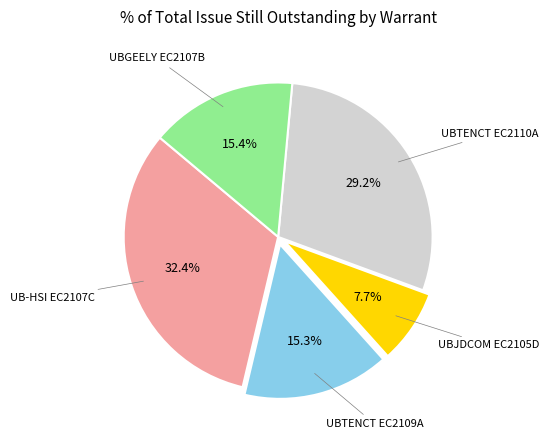

Is there any slice that represents more than half of the pie?

No